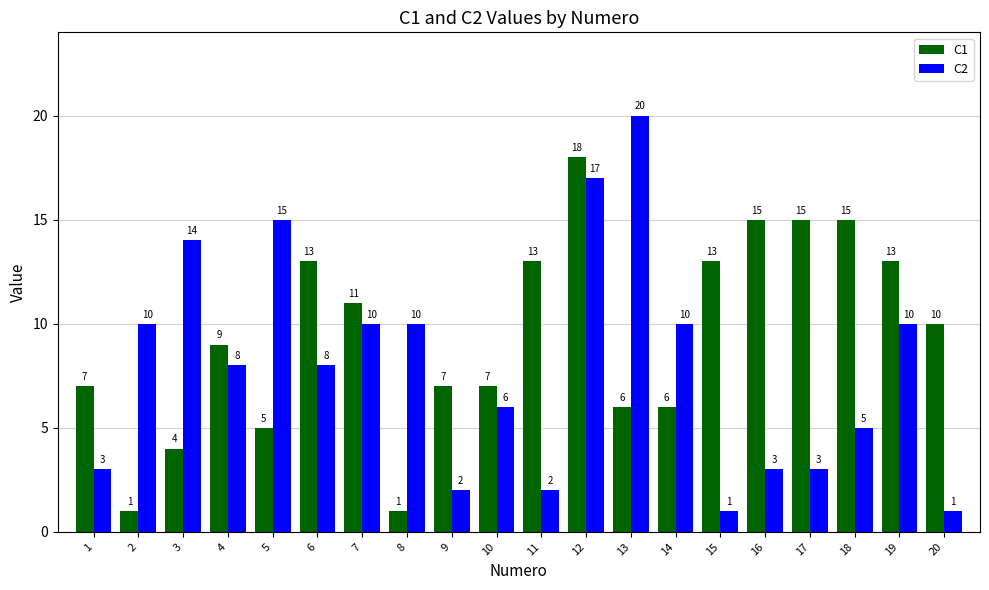

Is the value of C1 at 11 greater than the value of C2 at 10?

Yes